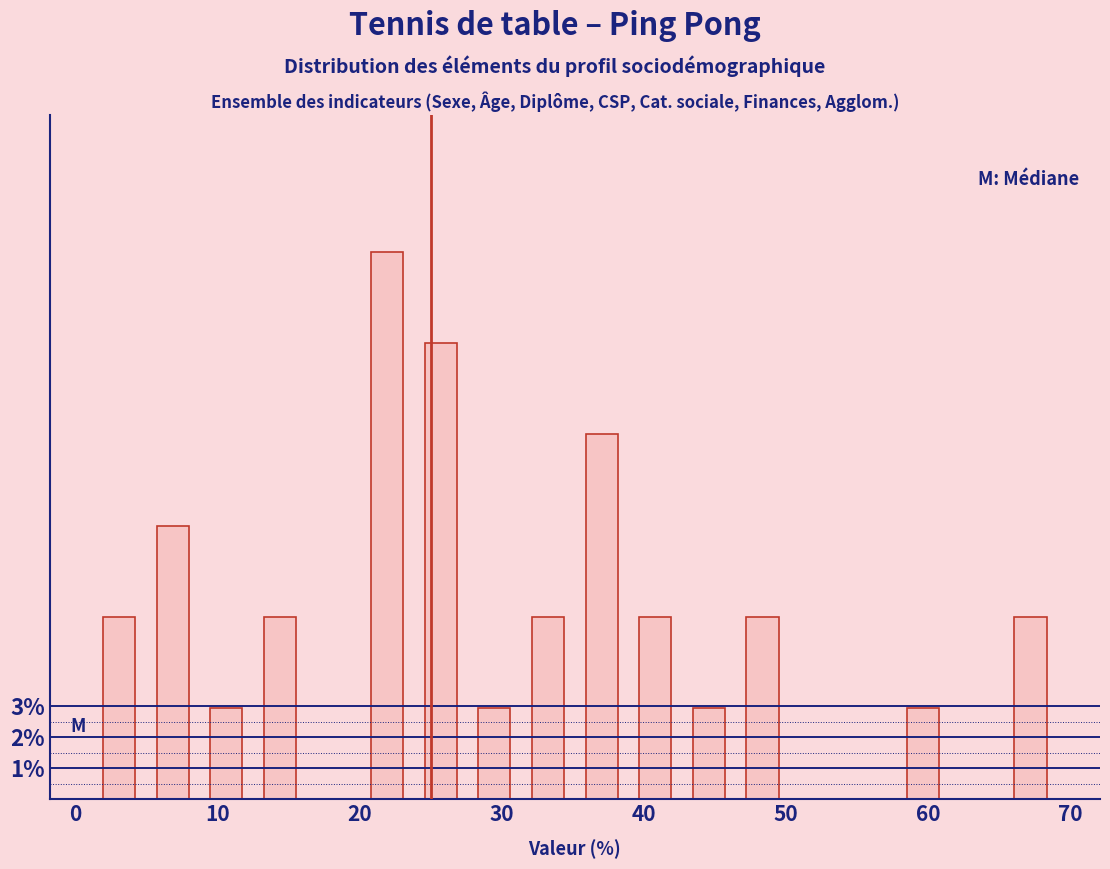

Read against the x-axis, roughly where is the centre of the tallest bar?

22